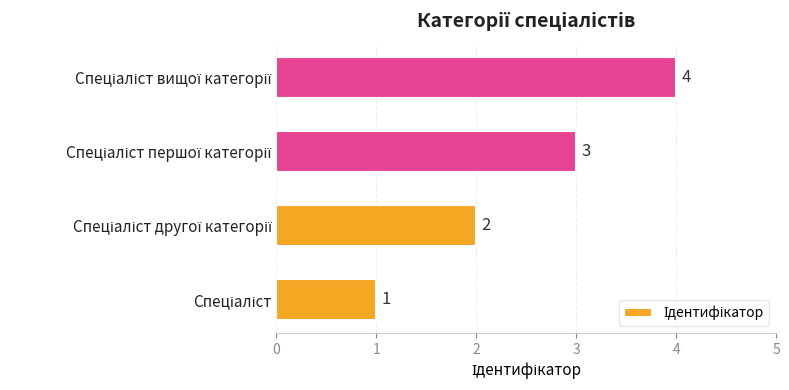

What is the greatest value displayed?

4